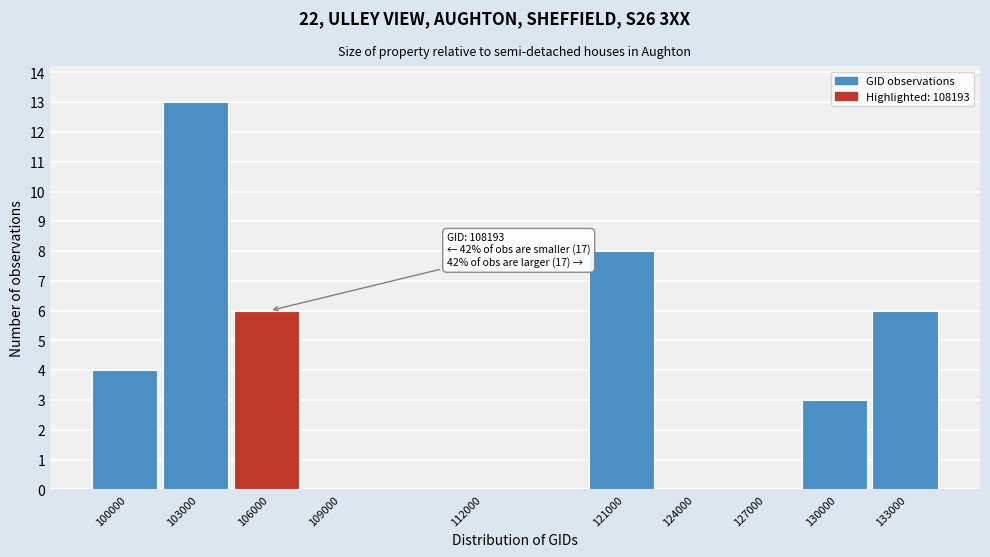

Reading left to right, list all the values displayed in this chart.

100000=4	103000=13	106000=6	109000=0	112000=0	121000=8	124000=0	127000=0	130000=3	133000=6